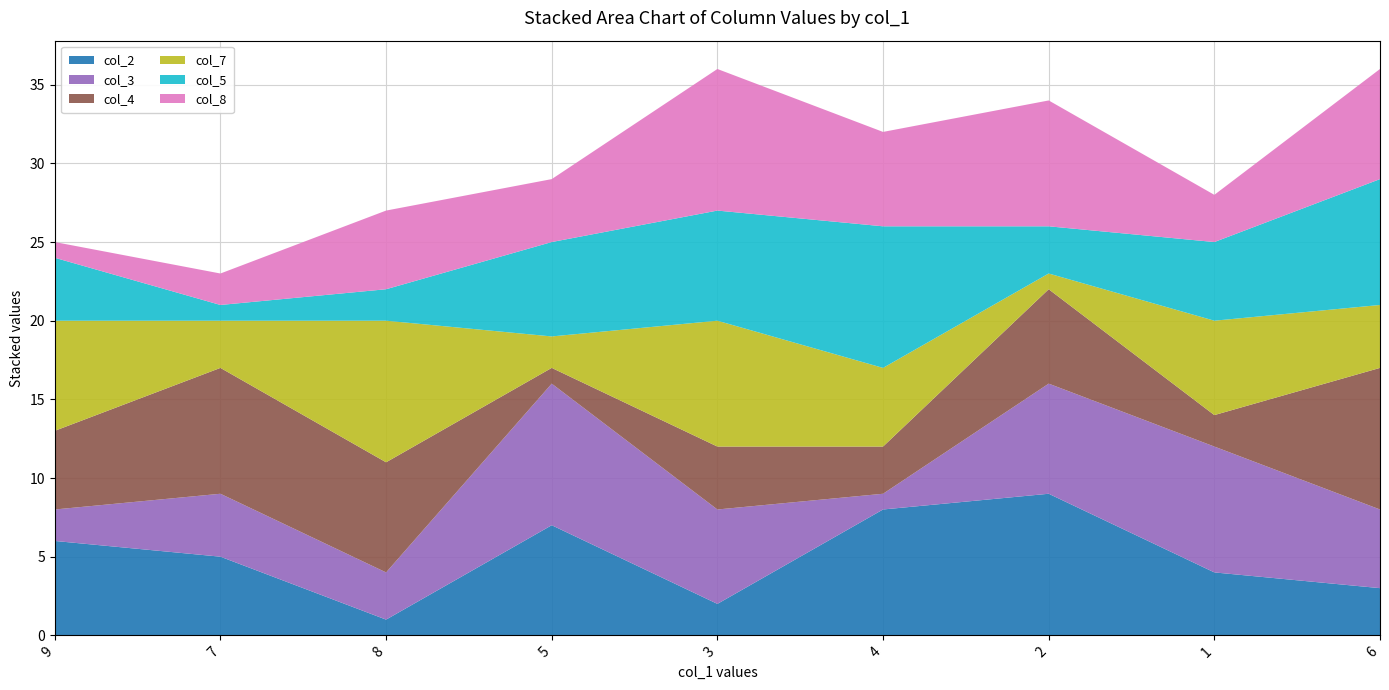

Reading left to right, transcribe all the data shown in this chart.

col_2: 6	5	1	7	2	8	9	4	3
col_3: 2	4	3	9	6	1	7	8	5
col_4: 5	8	7	1	4	3	6	2	9
col_7: 7	3	9	2	8	5	1	6	4
col_5: 4	1	2	6	7	9	3	5	8
col_8: 1	2	5	4	9	6	8	3	7